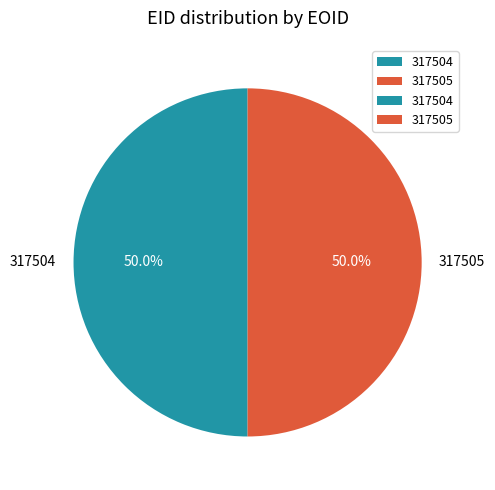

What is the ratio of the value at 317504 to the value at 317505?

1.0